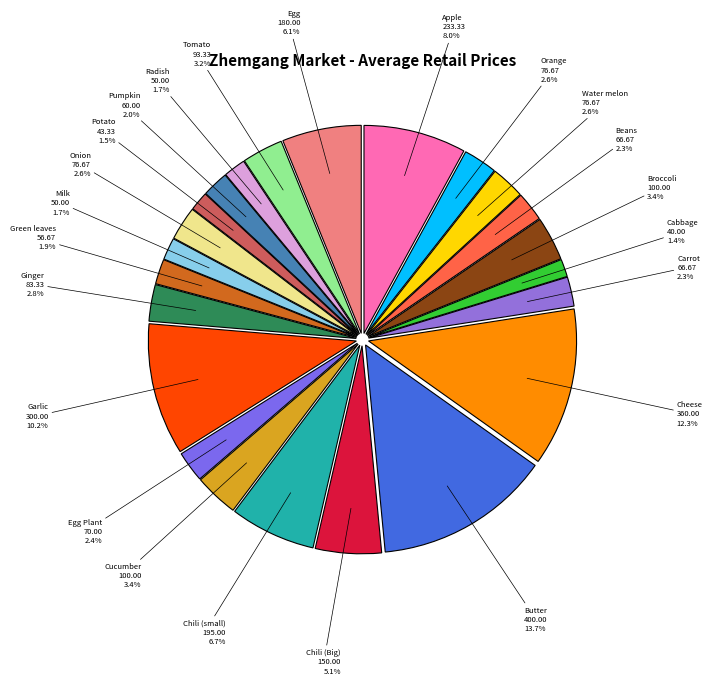

Does any single category account for the majority?

No